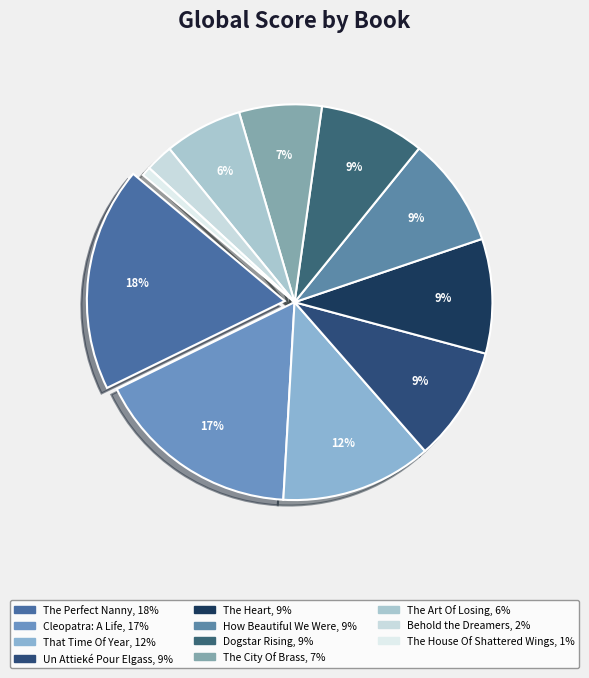

Is How Beautiful We Were the majority of the pie?

No